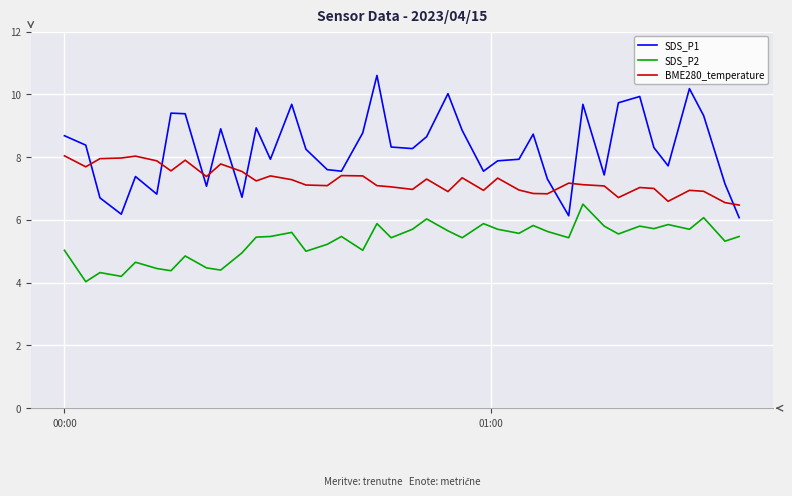

List the series in order of their overall mean, lowest first.

SDS_P2, BME280_temperature, SDS_P1